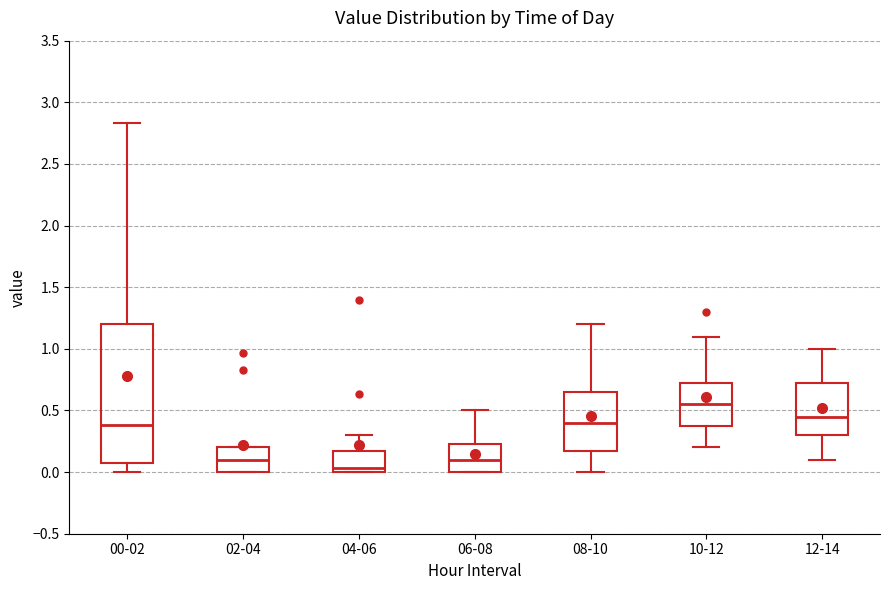

Which box's median line is the lowest?

04-06